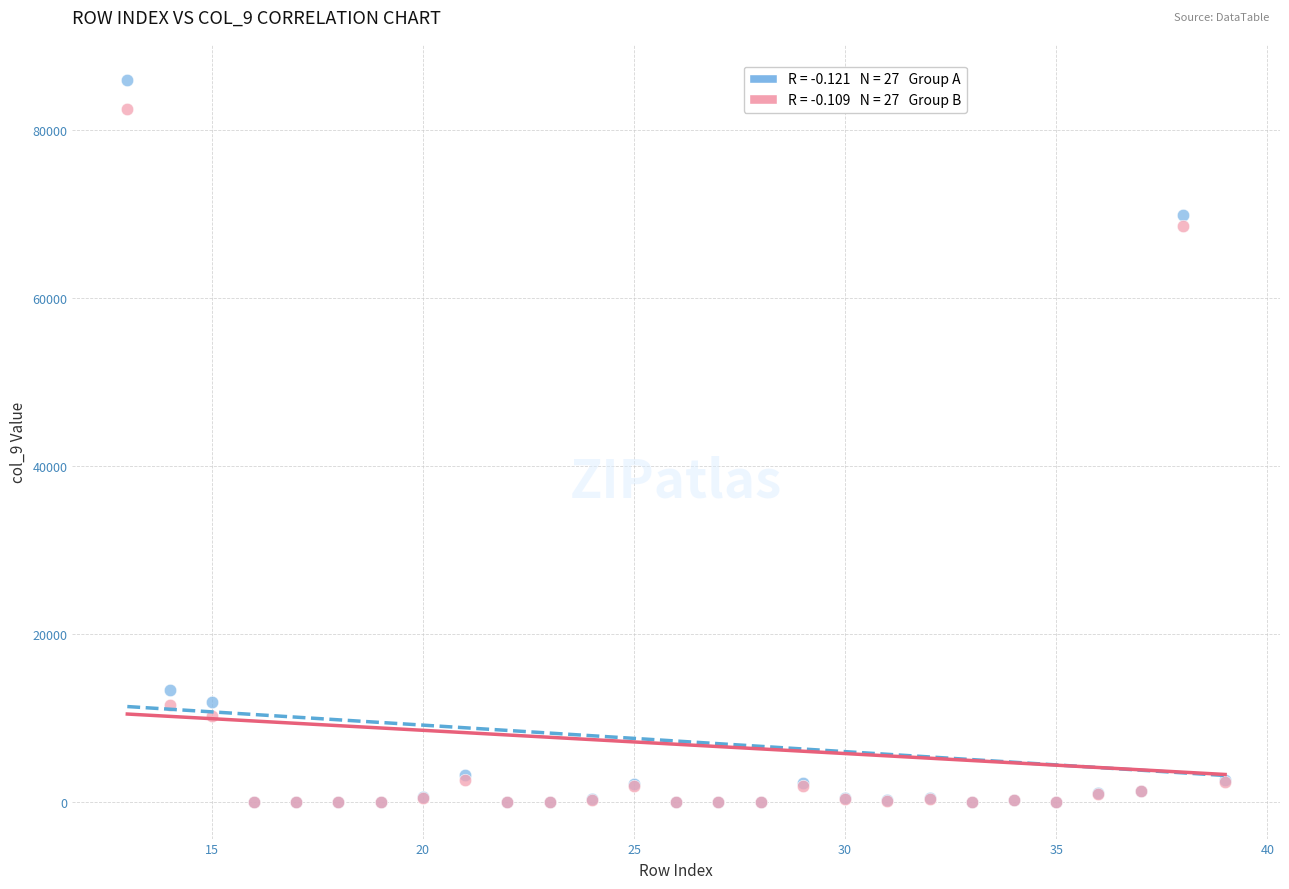

Across all series, what Y value is closest to 42989?

68567